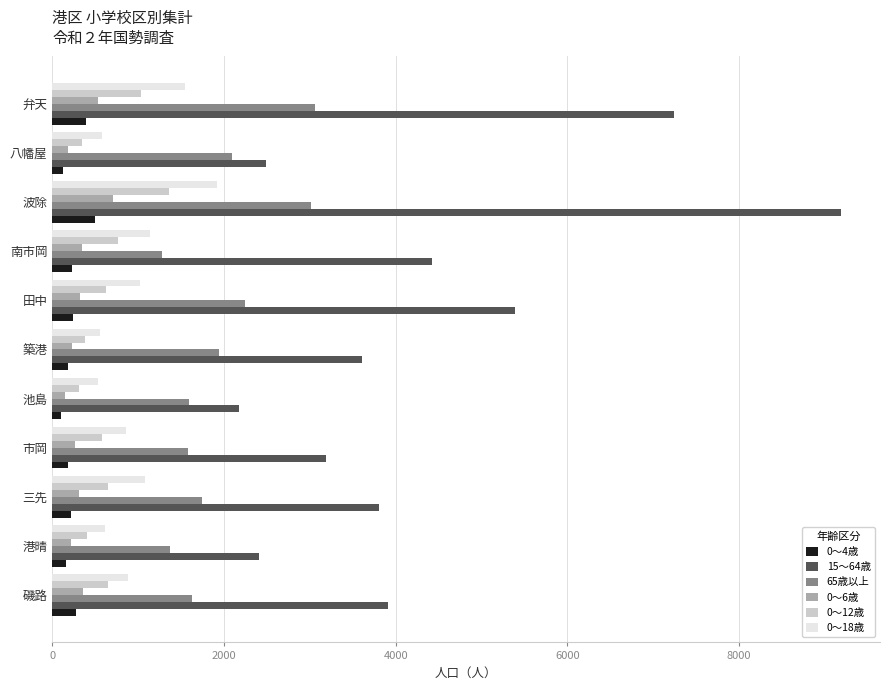

At which label does 15～64歳 reach its peak?

波除